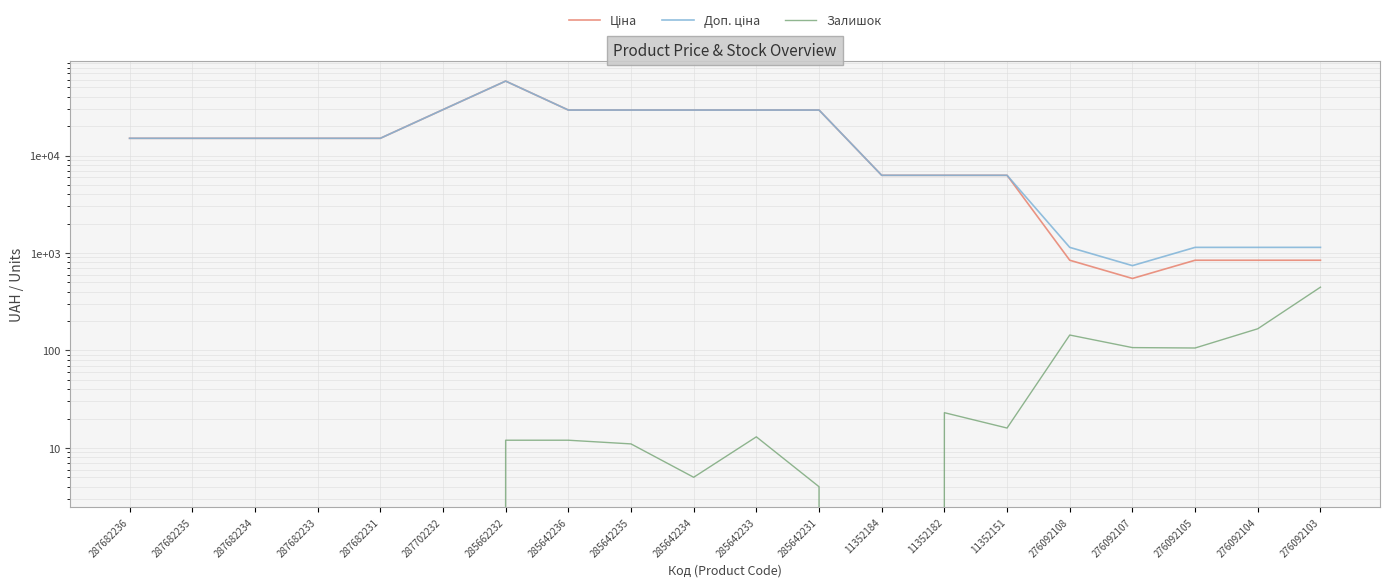

What are all the series names shown in the legend?

Ціна, Доп. ціна, Залишок